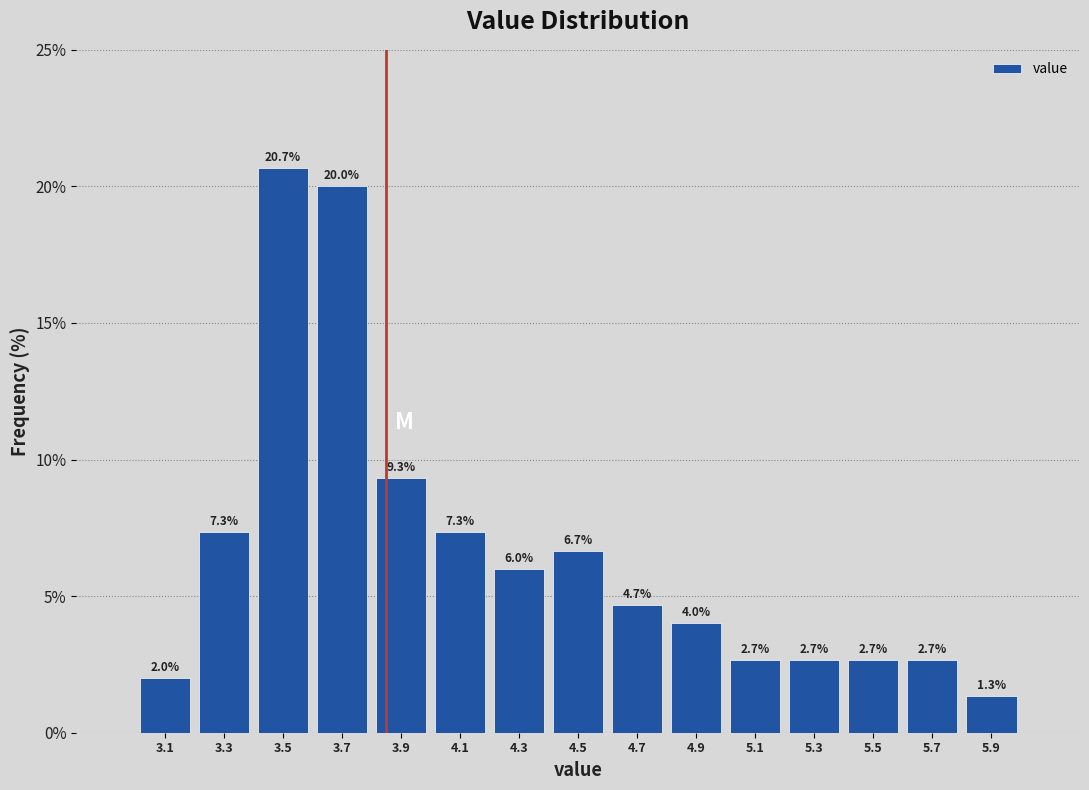

How tall is the bar that spans 4.6 to 4.8 on the x-axis?

4.7